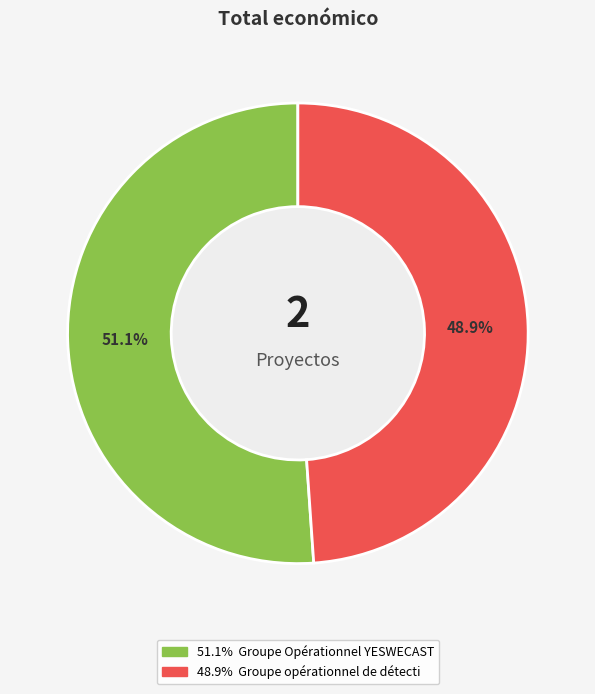

To the nearest percent, what is the difference between the largest and smallest slice percentages?

2%